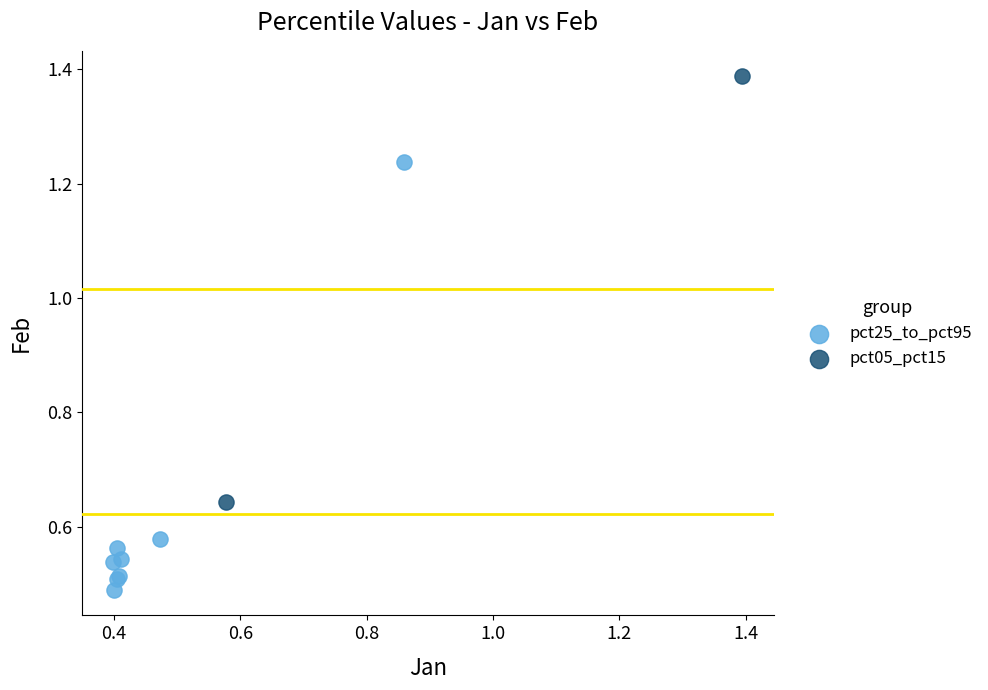

Which series reaches the minimum Y coordinate?

pct25_to_pct95